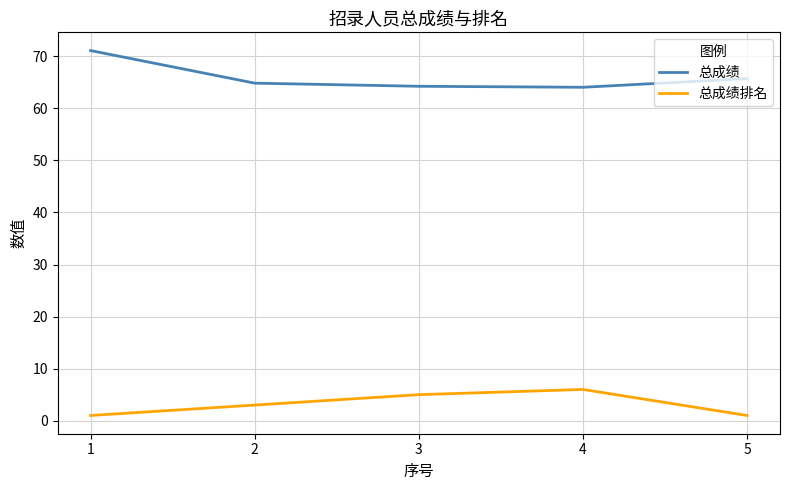

At 3, list the series in order from largest to smallest.

总成绩, 总成绩排名